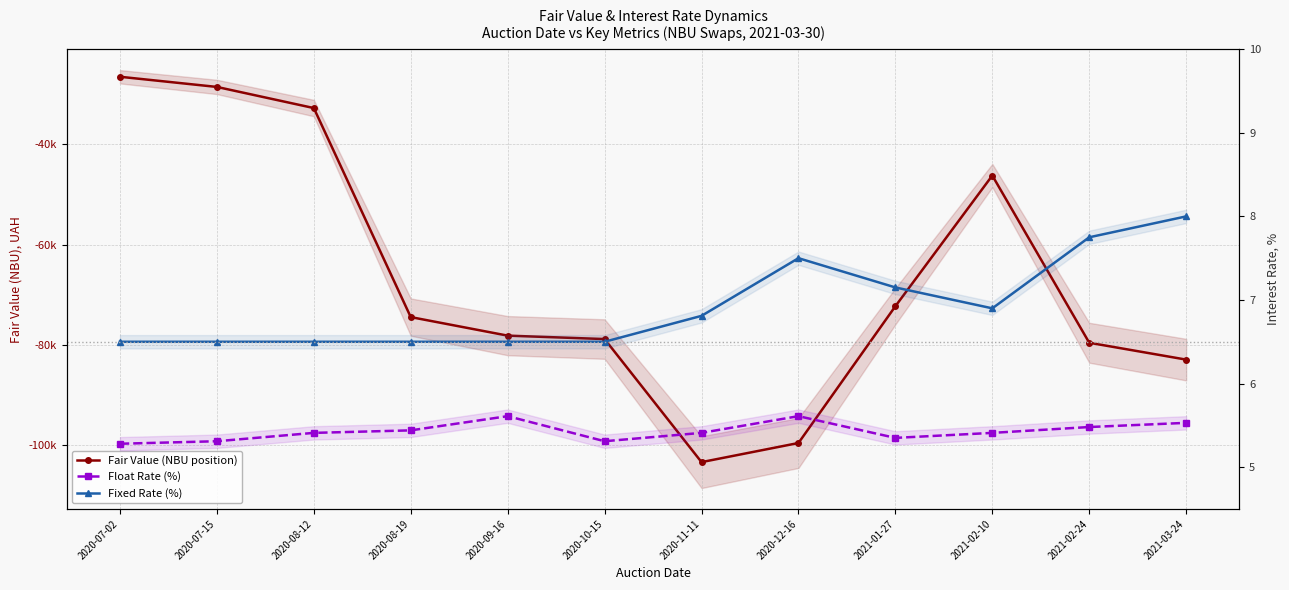

Which category has the lowest value in the Float Rate (%) series?

2020-07-02